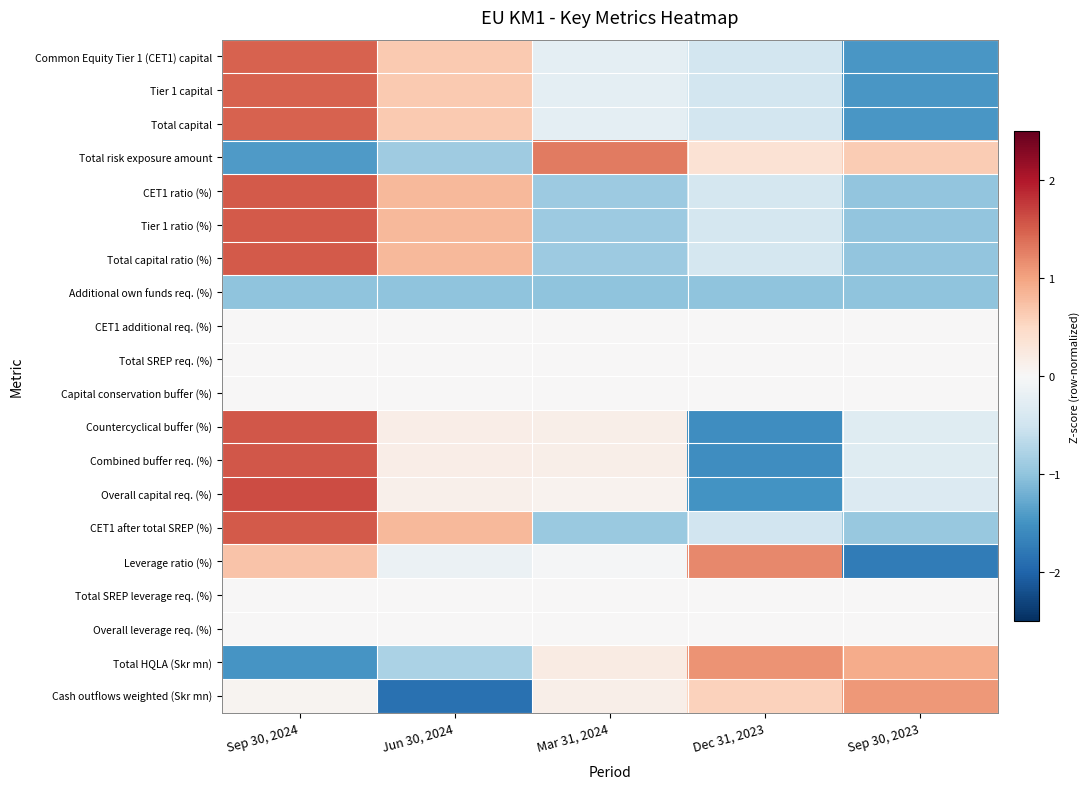

Rank the series at Sep 30, 2023 from highest to lowest value.

Cash outflows weighted (Skr mn), Total HQLA (Skr mn), Total risk exposure amount, CET1 additional req. (%), Total SREP req. (%), Capital conservation buffer (%), Total SREP leverage req. (%), Overall leverage req. (%), Combined buffer req. (%), Countercyclical buffer (%), Overall capital req. (%), CET1 after total SREP (%), CET1 ratio (%), Tier 1 ratio (%), Total capital ratio (%), Additional own funds req. (%), Common Equity Tier 1 (CET1) capital, Tier 1 capital, Total capital, Leverage ratio (%)